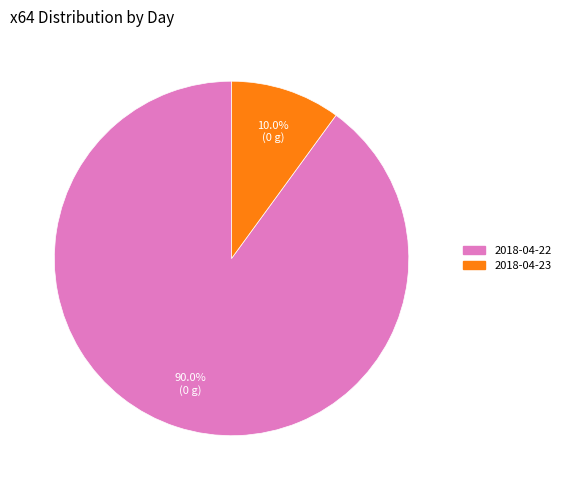

To the nearest percent, what portion does 2018-04-22 represent?

90%